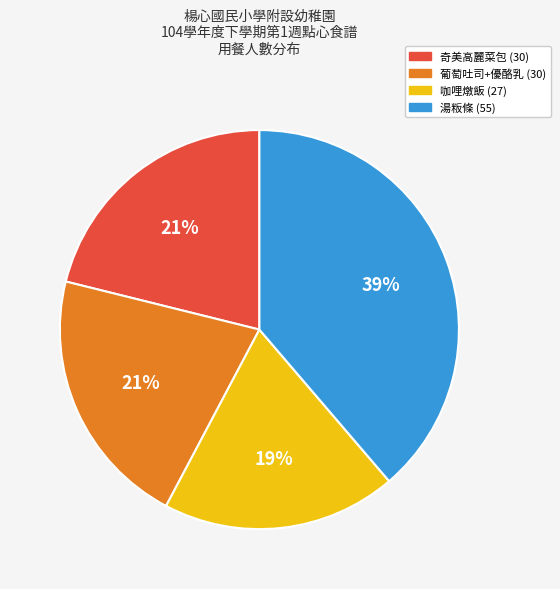

Do 葡萄吐司+優酪乳 (30) and 咖哩燉飯 (27) together represent more than half of the pie?

No